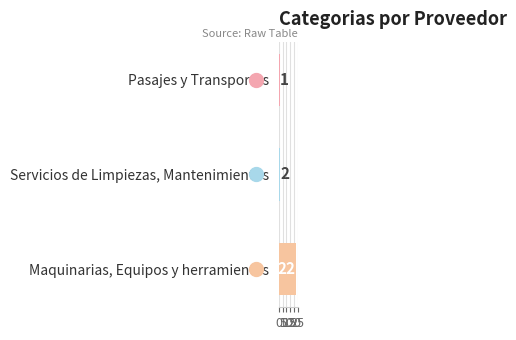

List the labels in order of value, smallest first.

Pasajes y Transportes, Servicios de Limpiezas, Mantenimientos, Maquinarias, Equipos y herramientas